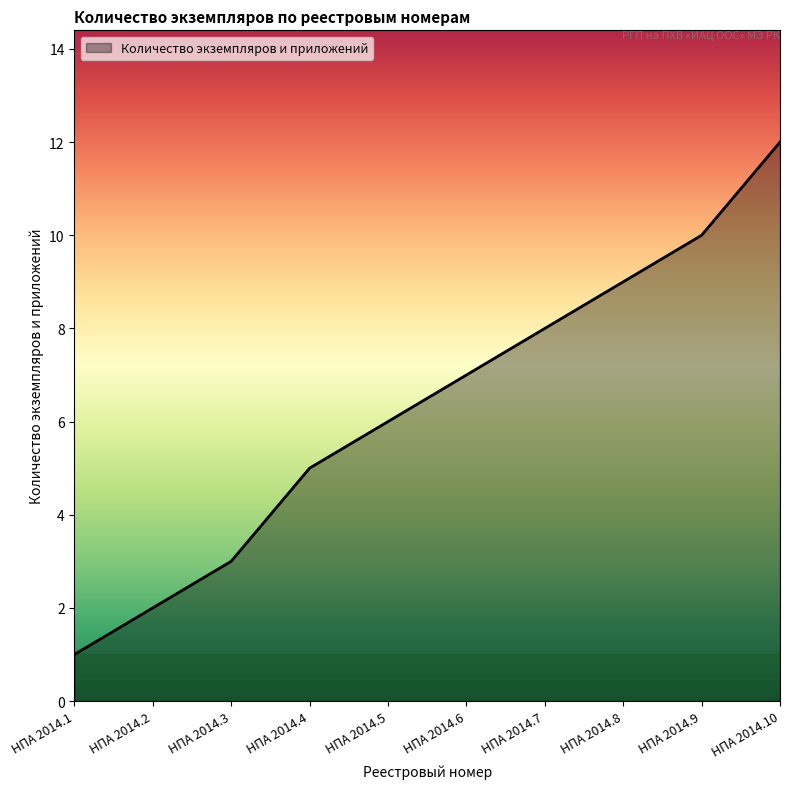

List the labels in order of value, smallest first.

НПА 2014.1, НПА 2014.2, НПА 2014.3, НПА 2014.4, НПА 2014.5, НПА 2014.6, НПА 2014.7, НПА 2014.8, НПА 2014.9, НПА 2014.10